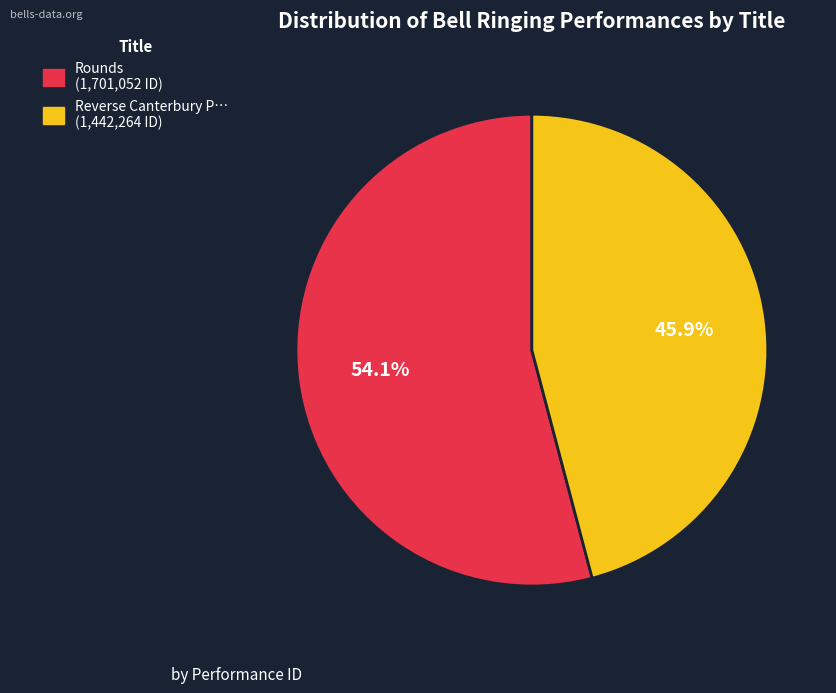

Is there a majority slice in this chart?

Yes